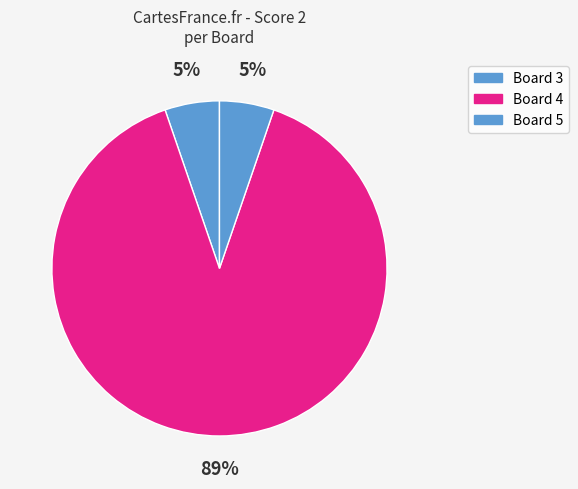

Count the number of slices in the pie.

3